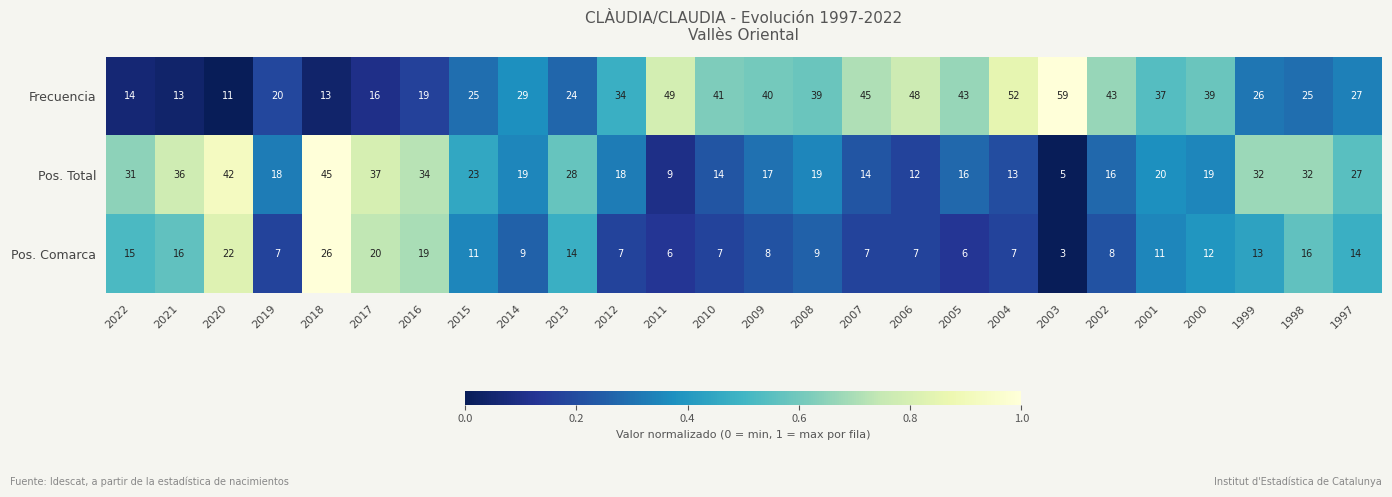

Which series has the widest spread of values?

Frecuencia